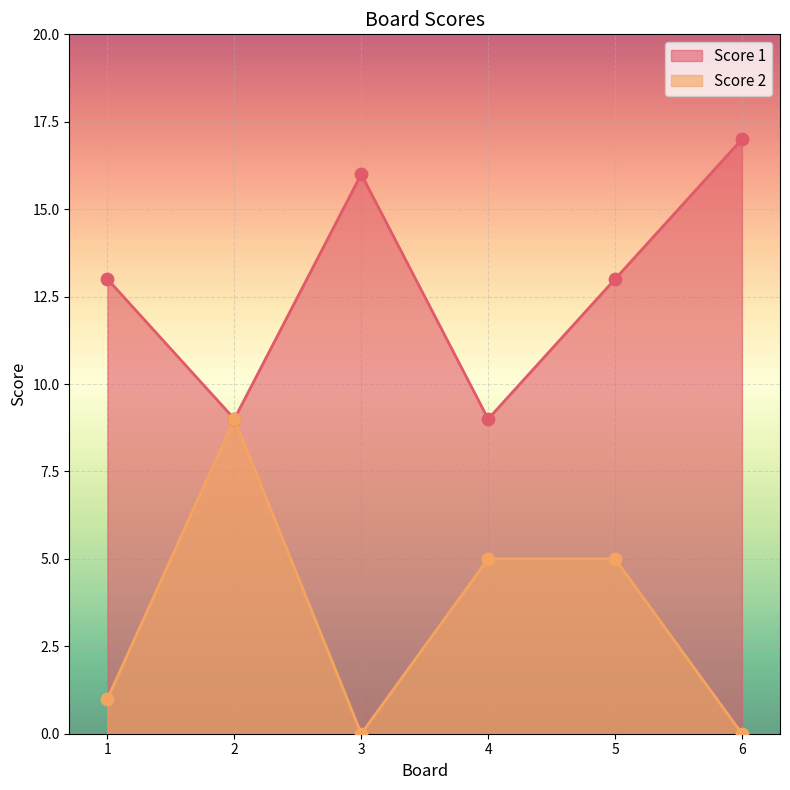

Is the value of Score 1 at 4 greater than the value of Score 2 at 4?

Yes